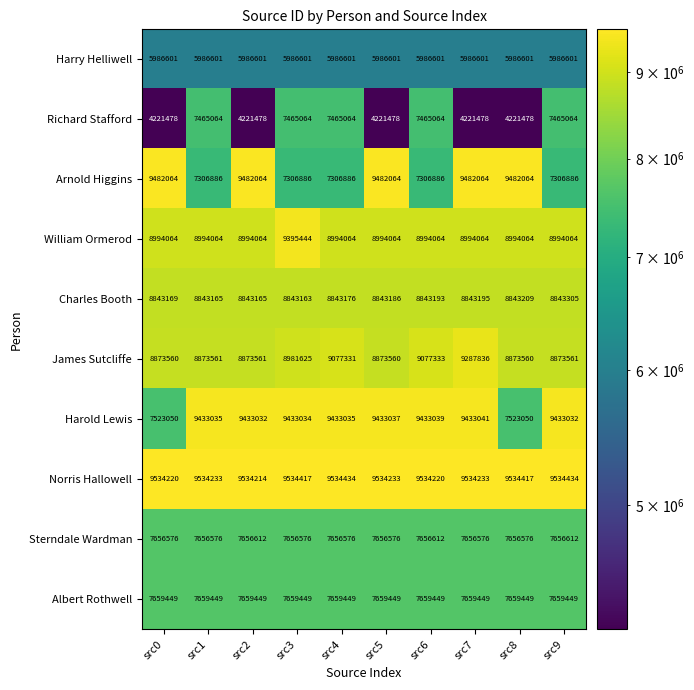

At how many categories does at least one series exceed 8645142?

10